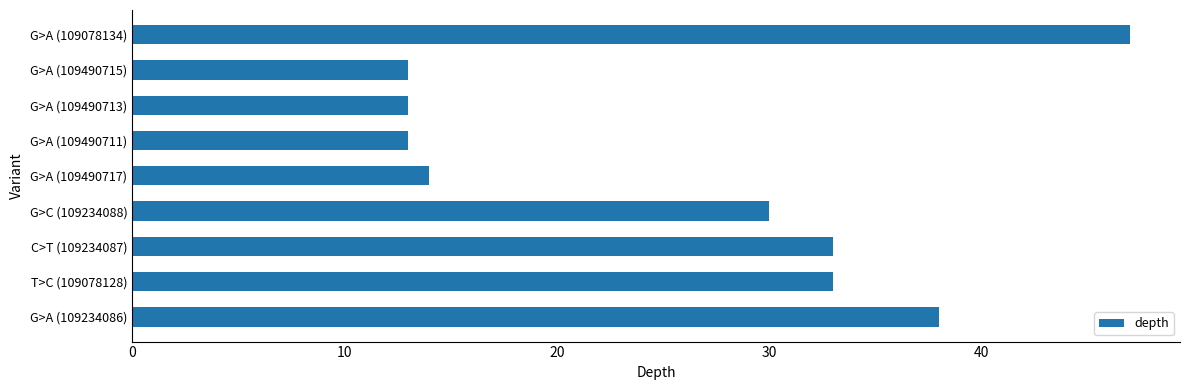

What is the approximate value at G>A (109490713)?

13